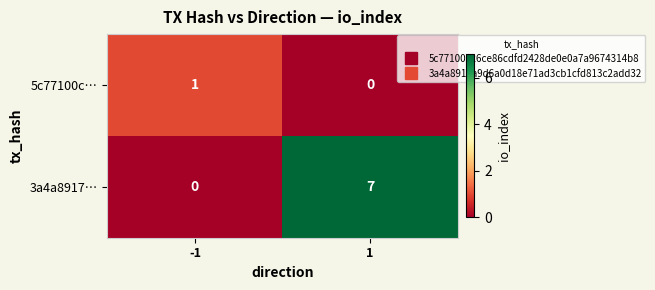

Reading left to right, extract all data points from this chart.

5c77100c…: 1	0
3a4a8917…: 0	7